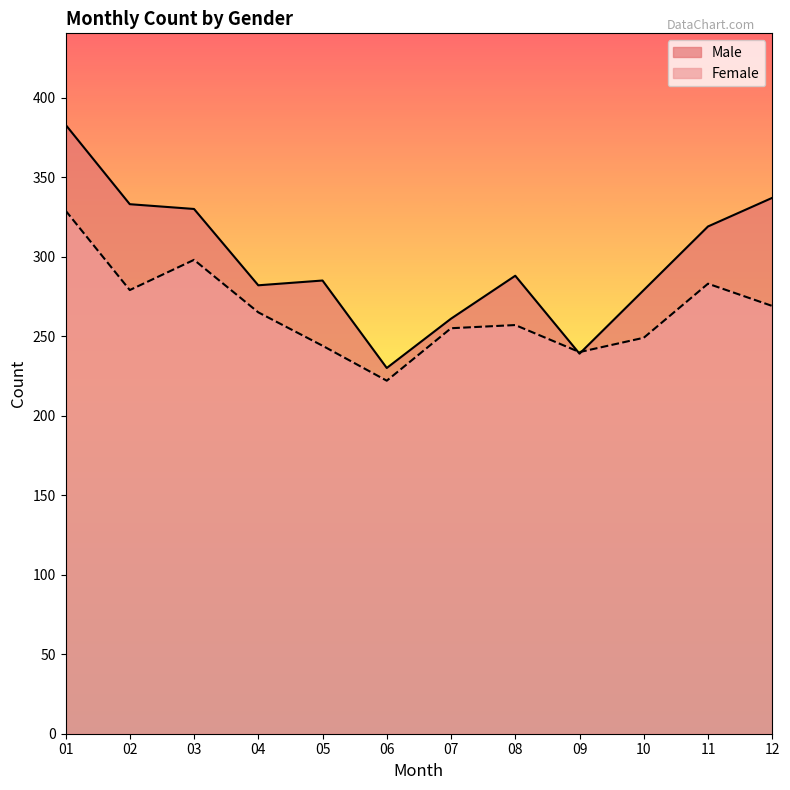

In Male, how many points are higher than both neighbors (excluding endpoints)?

2